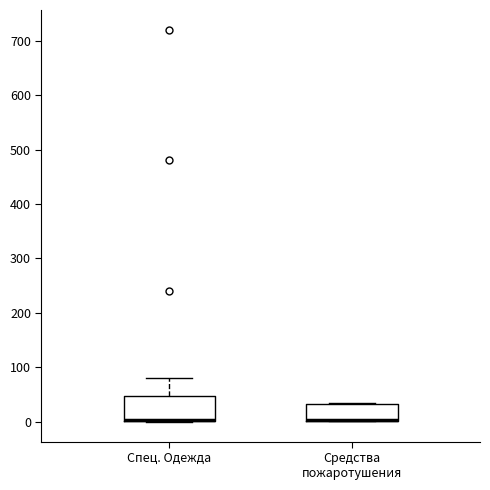

Where is the lower edge of the box for Средства пожаротушения on the y-axis? The values are not printed on the chart, so give them approximately, as read against the axis.

0